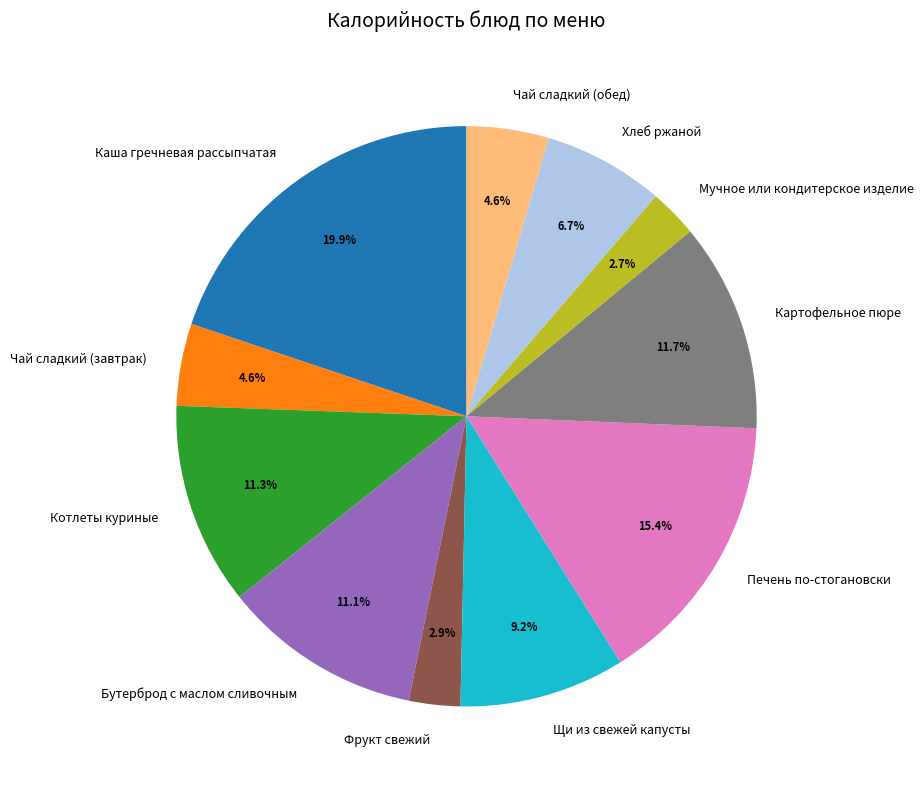

To the nearest percent, what percentage of the pie is Хлеб ржаной?

7%